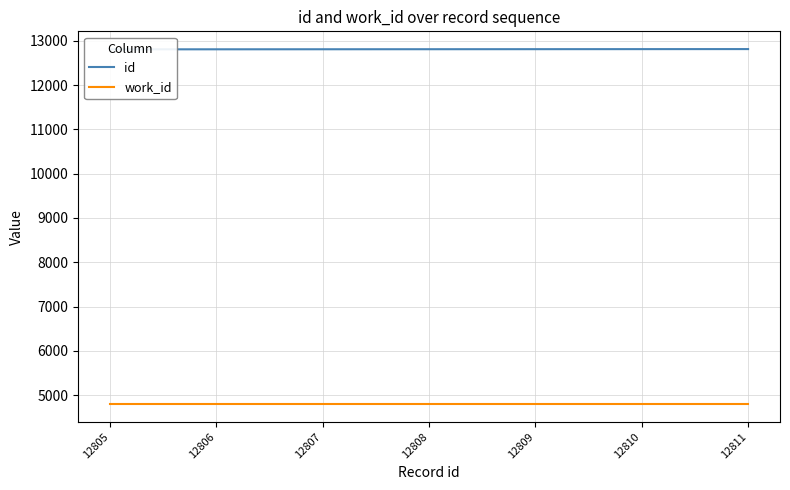

List the series in order of their peak value, highest first.

id, work_id